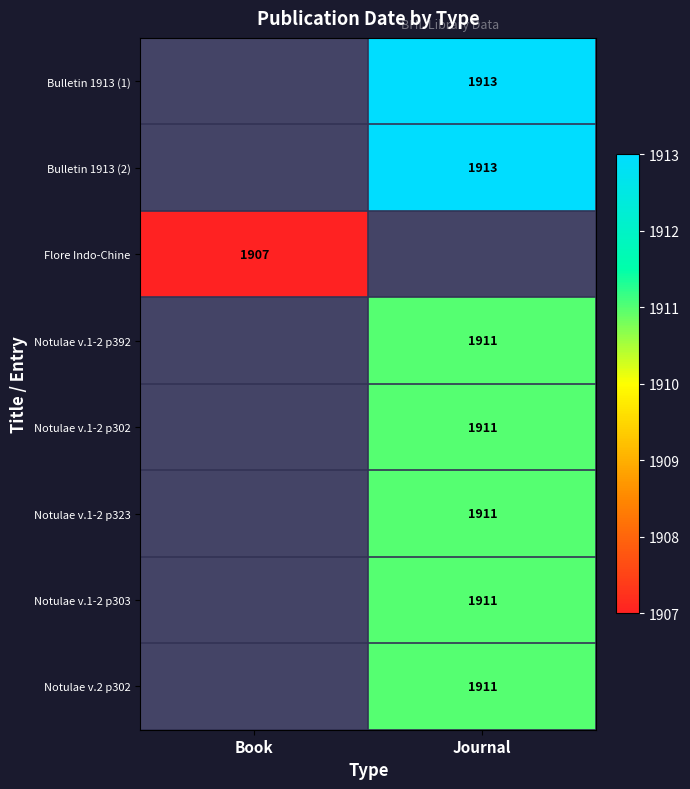

Which has a higher value, Book or Journal?

Journal